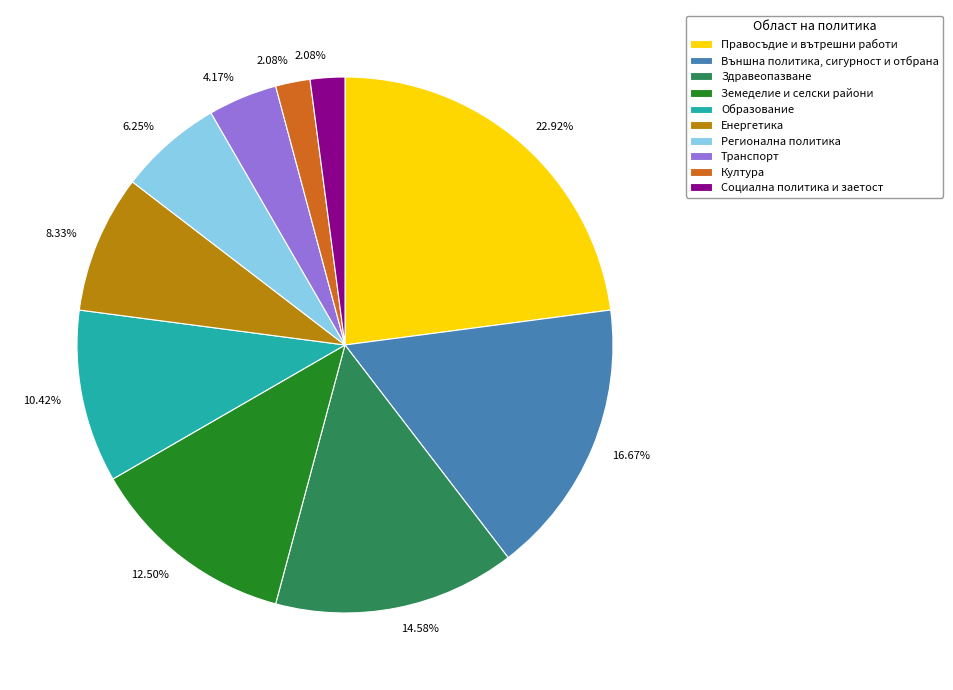

To the nearest percent, what percentage of the pie is Социална политика и заетост?

2%